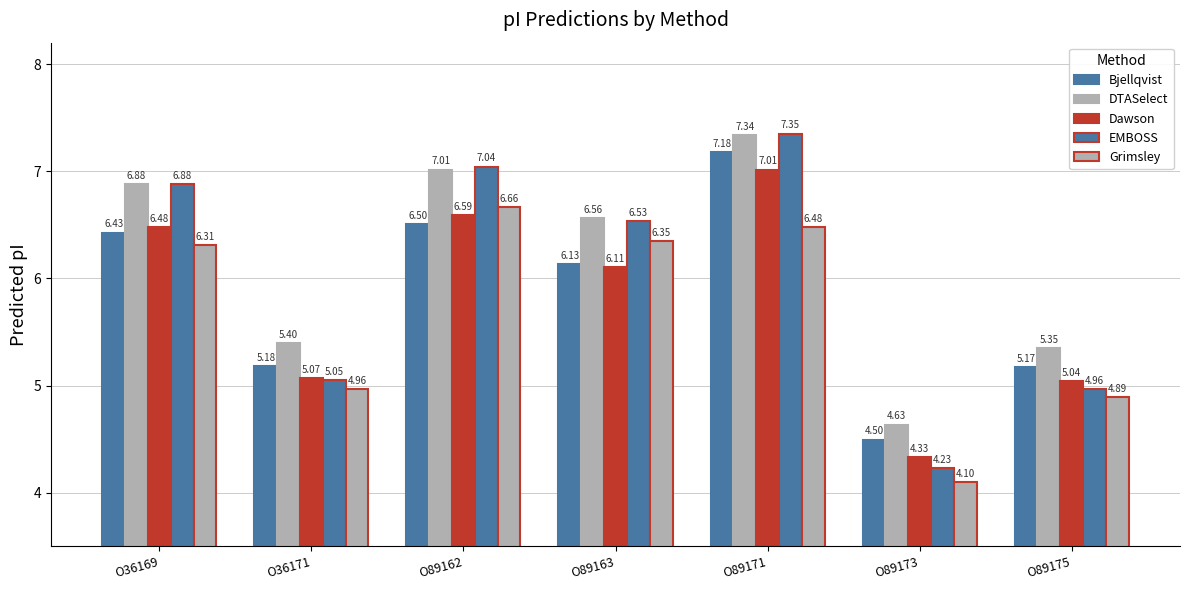

How many groups of bars are there?

7